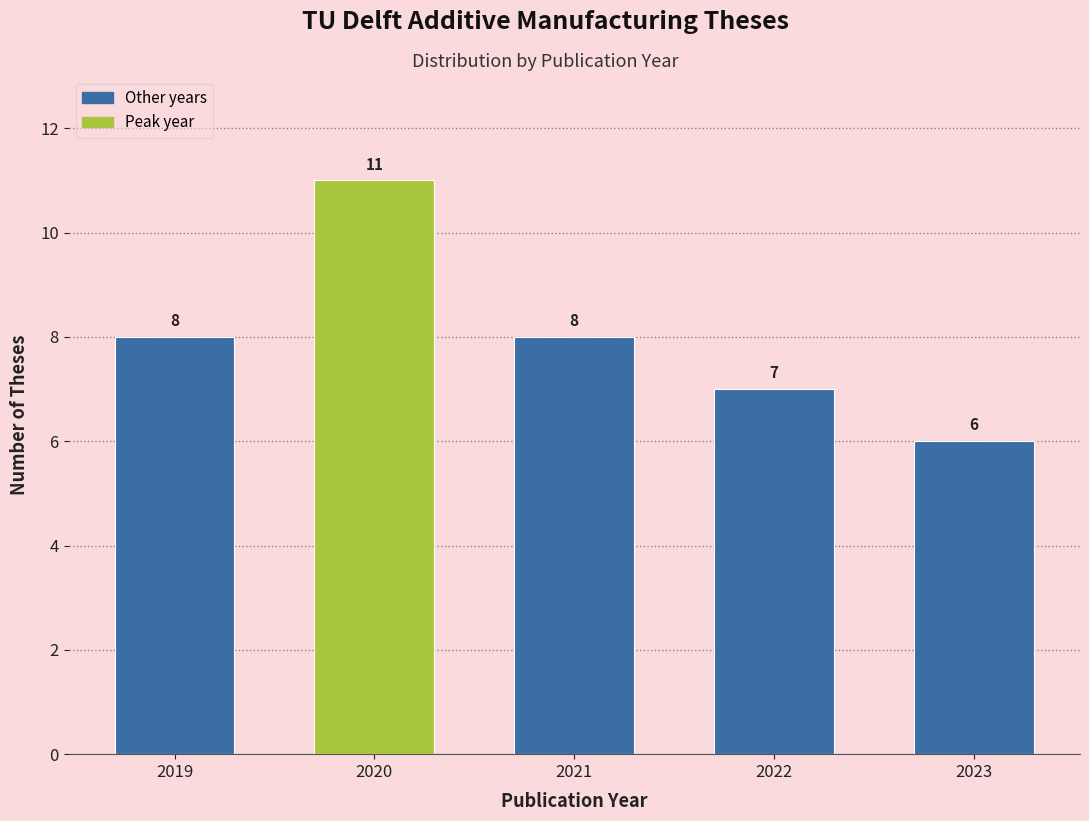

Reading left to right, list all the values displayed in this chart.

2019=8	2020=11	2021=8	2022=7	2023=6